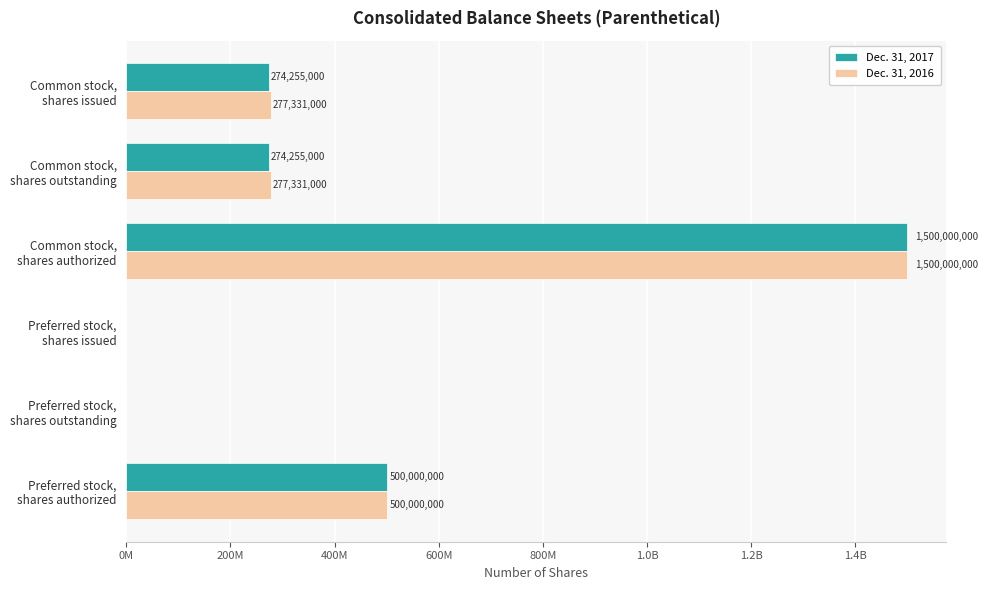

What position from the left is Common stock, shares authorized?

3